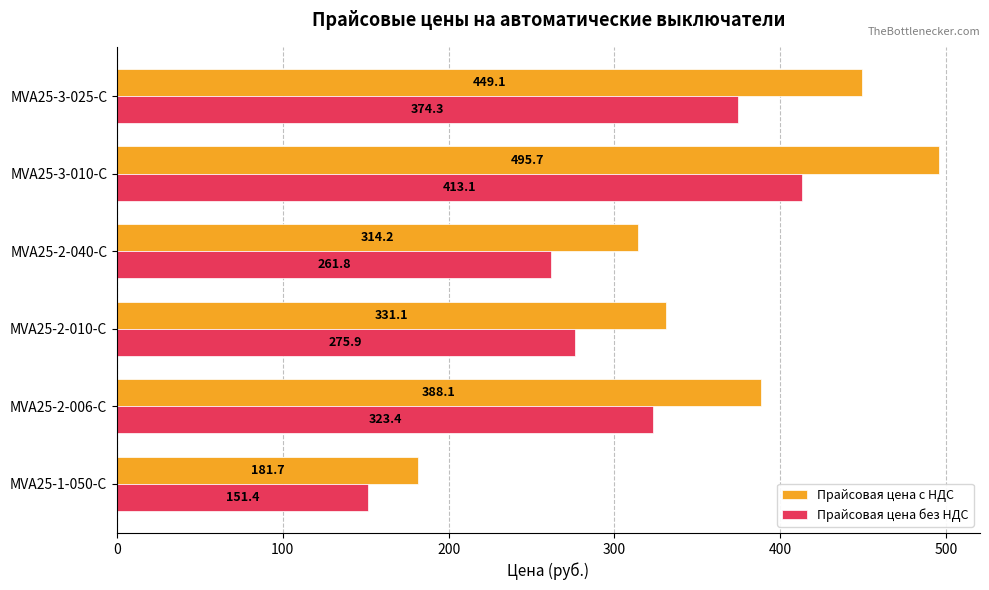

Between MVA25-1-050-C and MVA25-3-025-C, which series saw the biggest shift?

Прайсовая цена с НДС